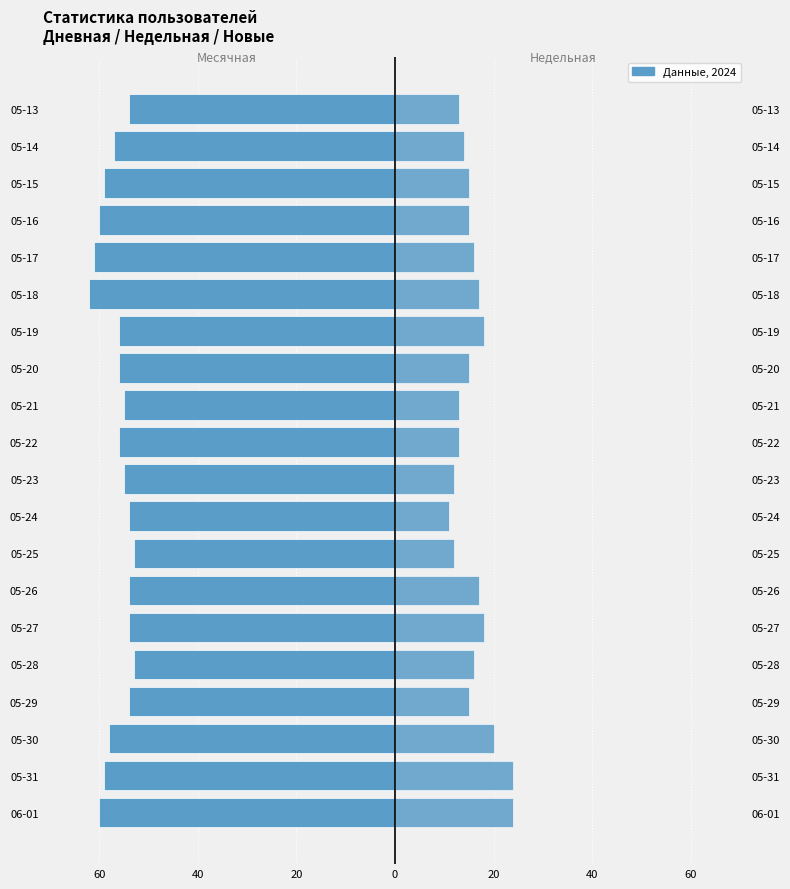

List the series in order of their overall mean, highest first.

Недельная, Месячная